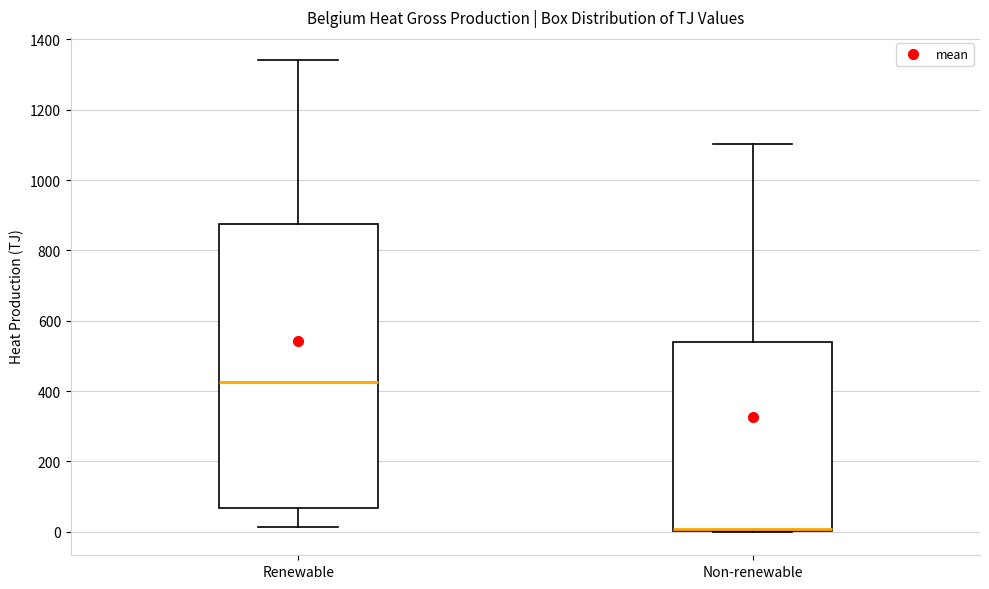

Reading left to right, transcribe this box plot: for each box, give where its median line is, the range the box spans, and where its two whiskers end, as read against the y-axis. The values are not printed on the chart, so give them approximately, as read against the axis.

Renewable: median 420, box 60 to 880, whiskers 20 to 1340
Non-renewable: median 0 (drawn on the box's lower edge), box 0 to 540, whiskers 0 to 1100